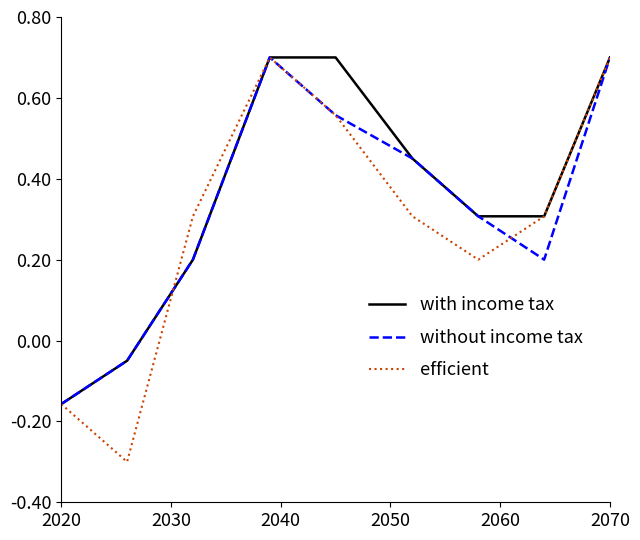

What is the greatest value displayed?

0.7